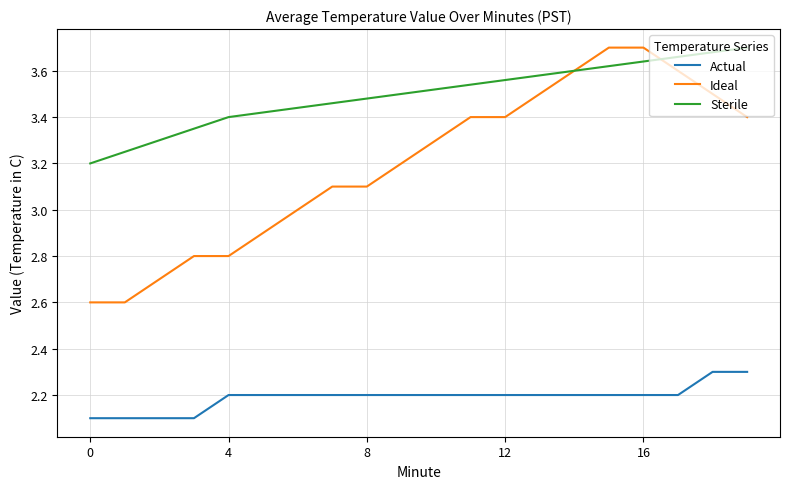

Which series has the largest total across all categories?

Sterile